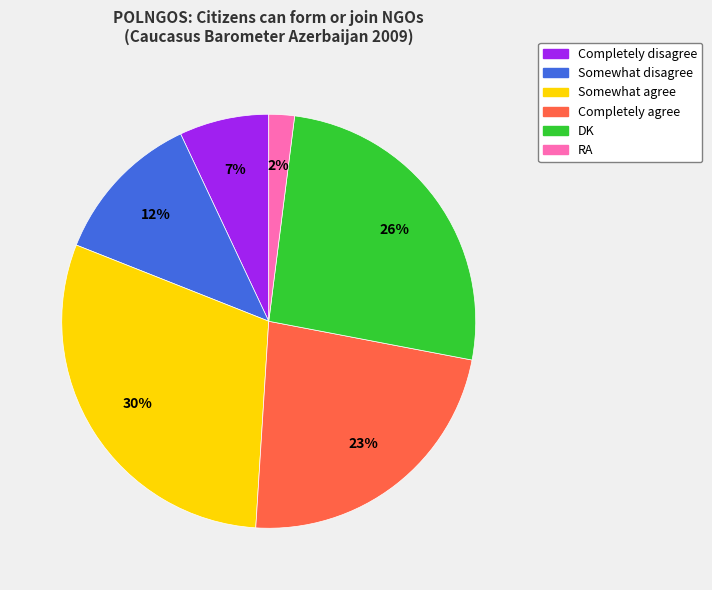

Is DK the majority of the pie?

No